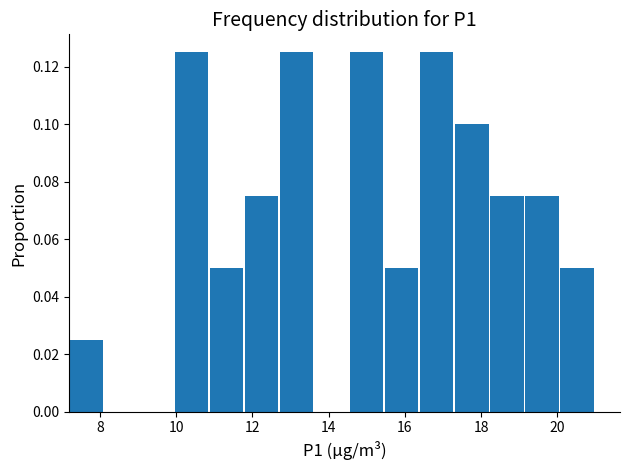

Reading left to right, list every bar in this chart as the range it spans on the x-axis followed by its height. Neither the bar edges nor the heights are printed on the chart, so give them approximately, as read against the axes.

7.20 to 8.12: 0.026
8.12 to 9.04: 0
9.04 to 9.96: 0
9.96 to 10.88: 0.126
10.88 to 11.80: 0.050
11.80 to 12.72: 0.076
12.72 to 13.64: 0.126
13.64 to 14.56: 0
14.56 to 15.48: 0.126
15.48 to 16.40: 0.050
16.40 to 17.32: 0.126
17.32 to 18.24: 0.100
18.24 to 19.16: 0.076
19.16 to 20.08: 0.076
20.08 to 21.00: 0.050